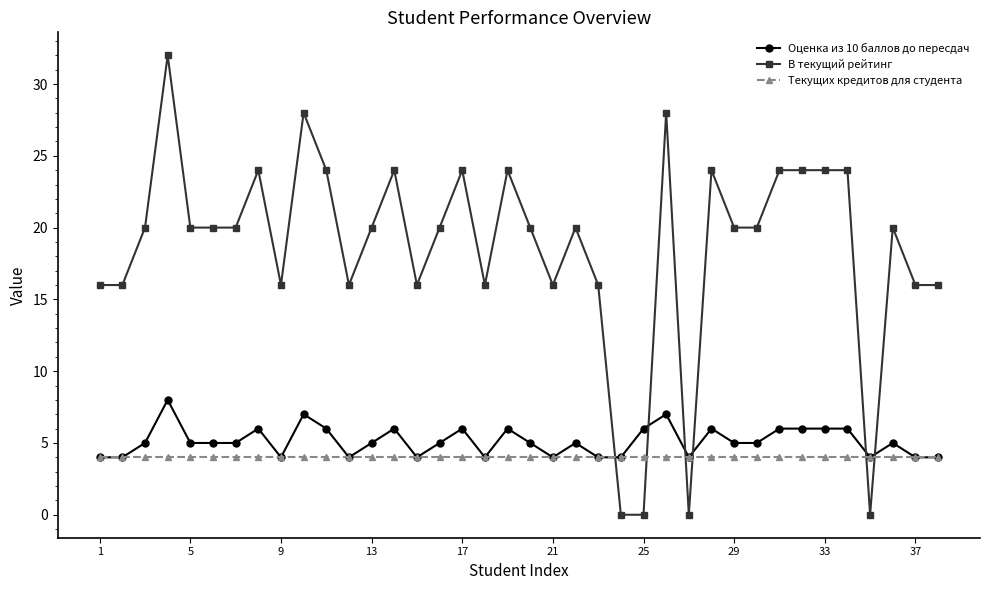

True or false: В текущий рейтинг and Текущих кредитов для студента cross at least once.

True